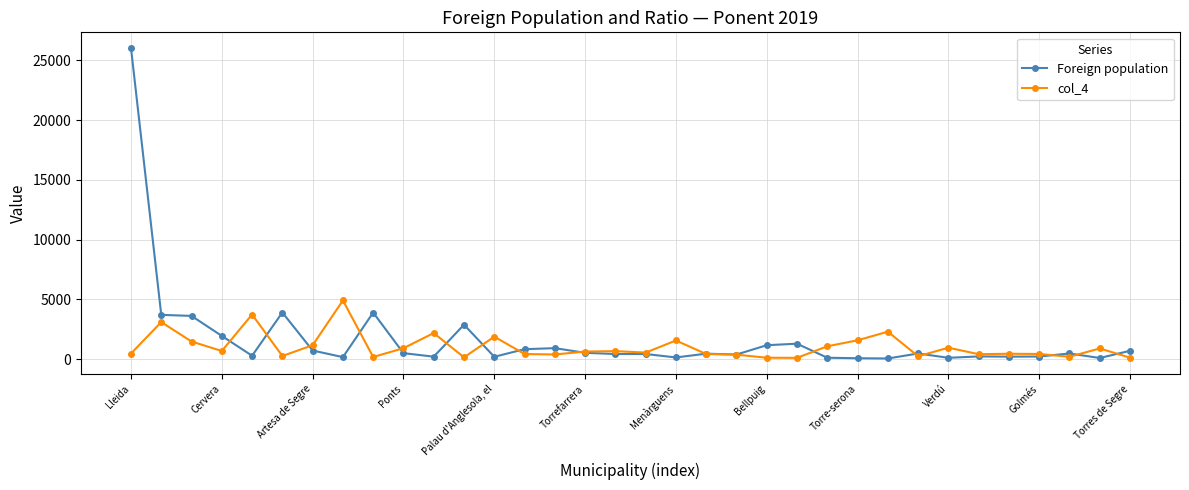

How many values in the col_4 series are below 631?

17